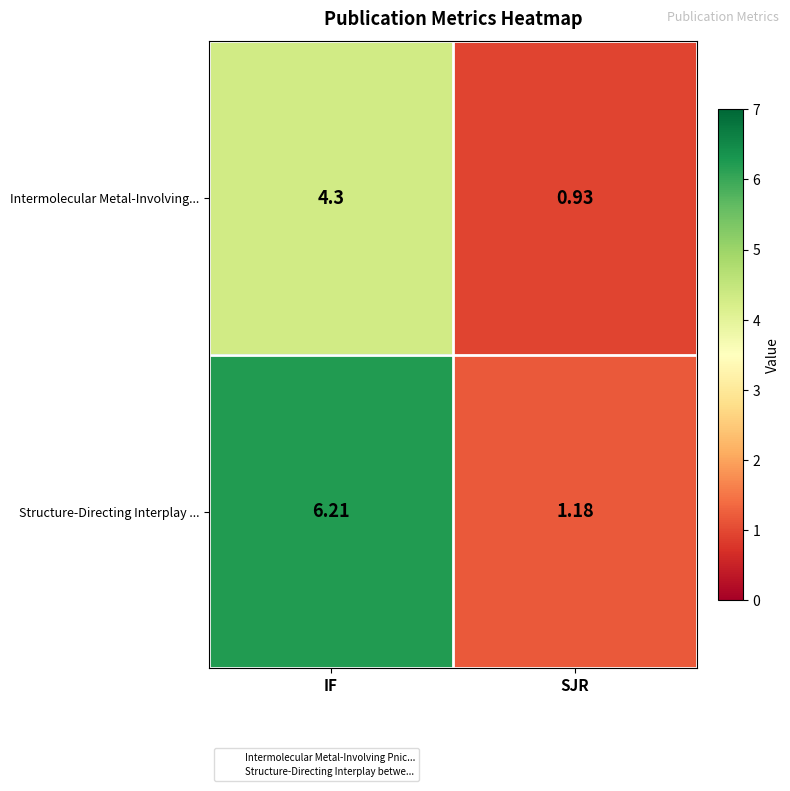

Where does the Intermolecular Metal-Involving... series first go above 4?

IF